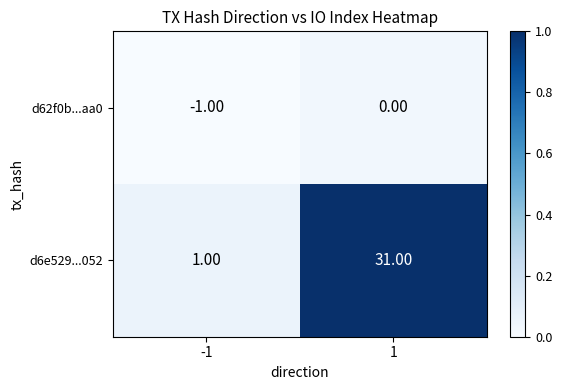

How many categories are shown in the chart?

2